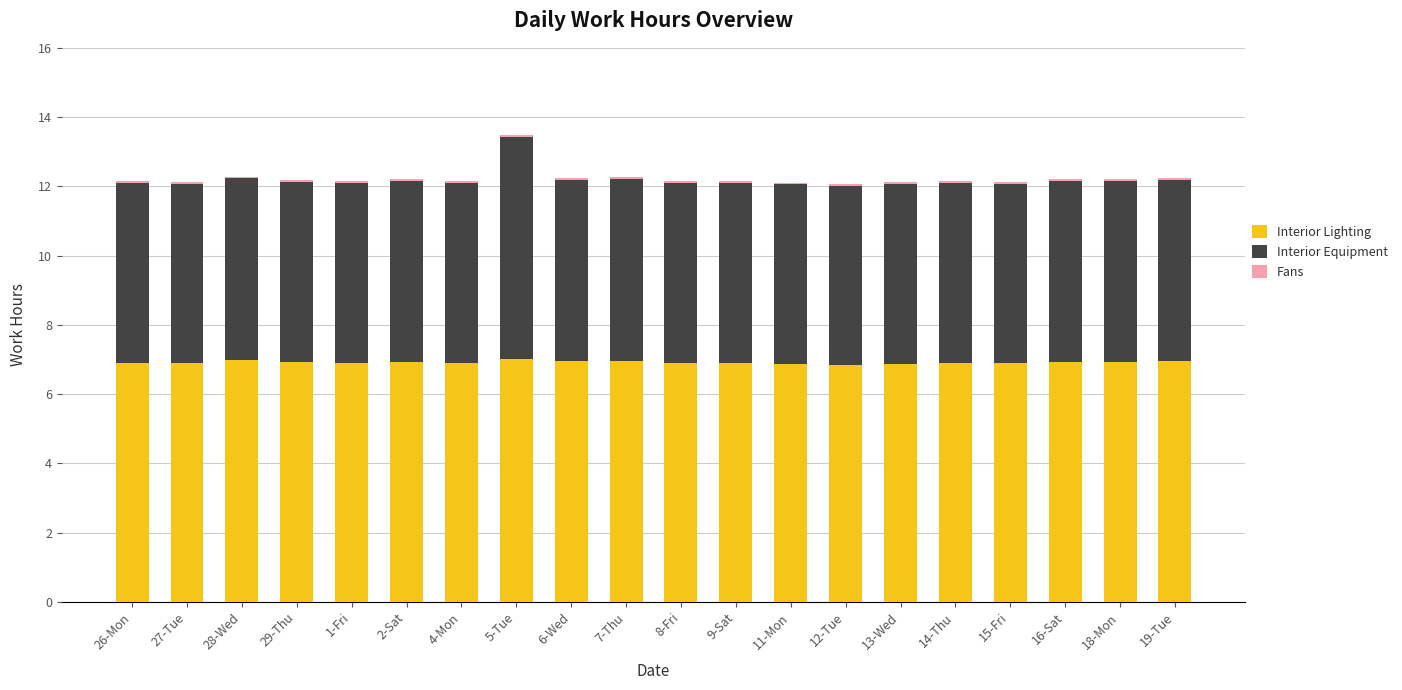

The value of Interior Lighting at 27-Tue is 6.9. True or false?

True